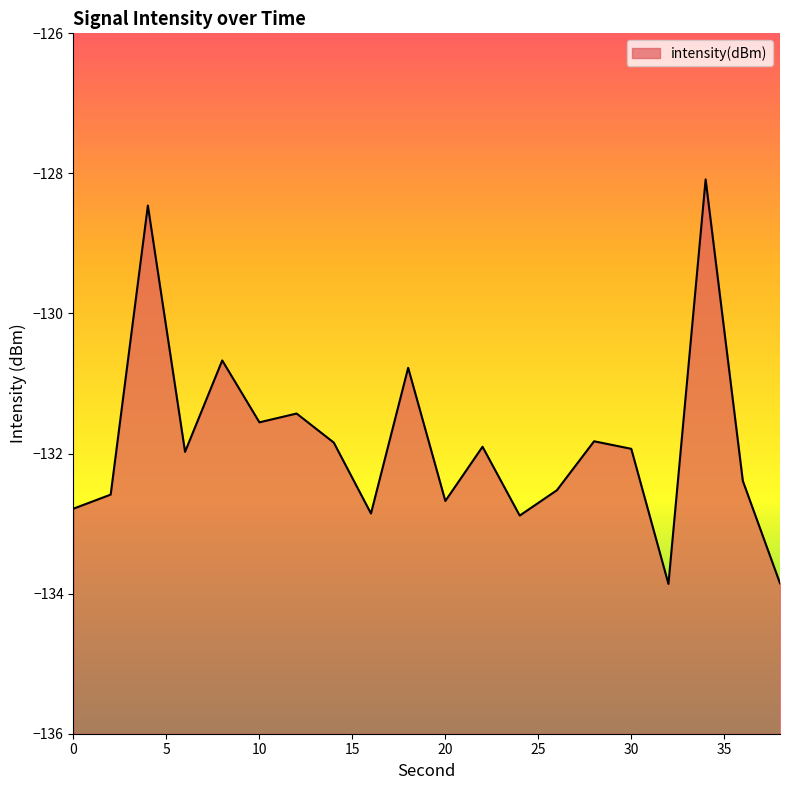

The value at 20 is -132.7. True or false?

True